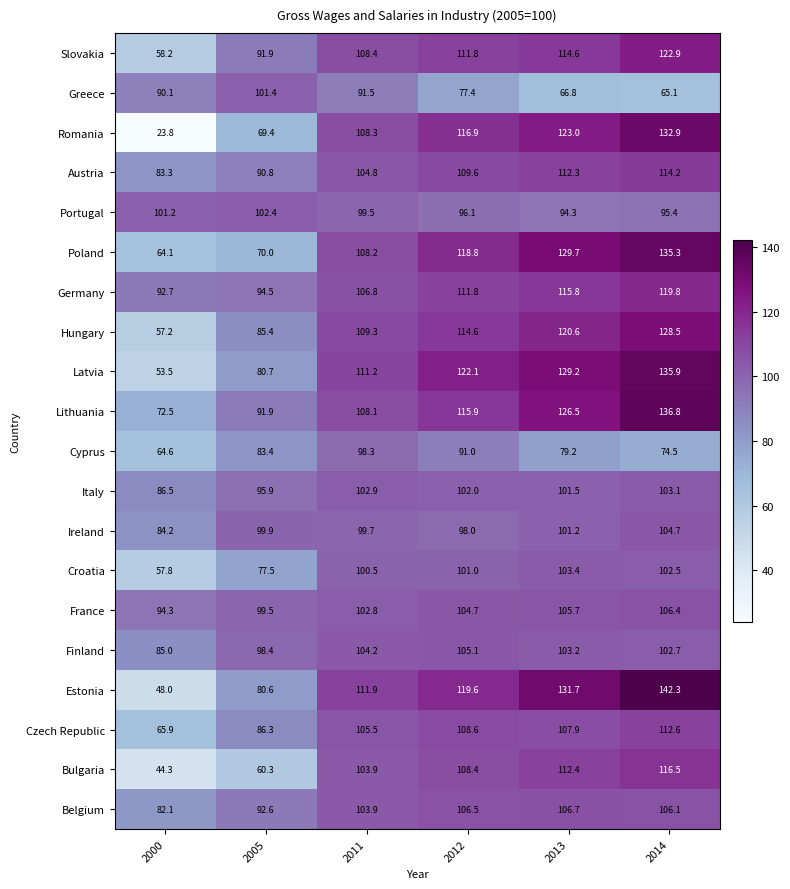

What is the difference between the highest and lowest values at 2014?

77.2